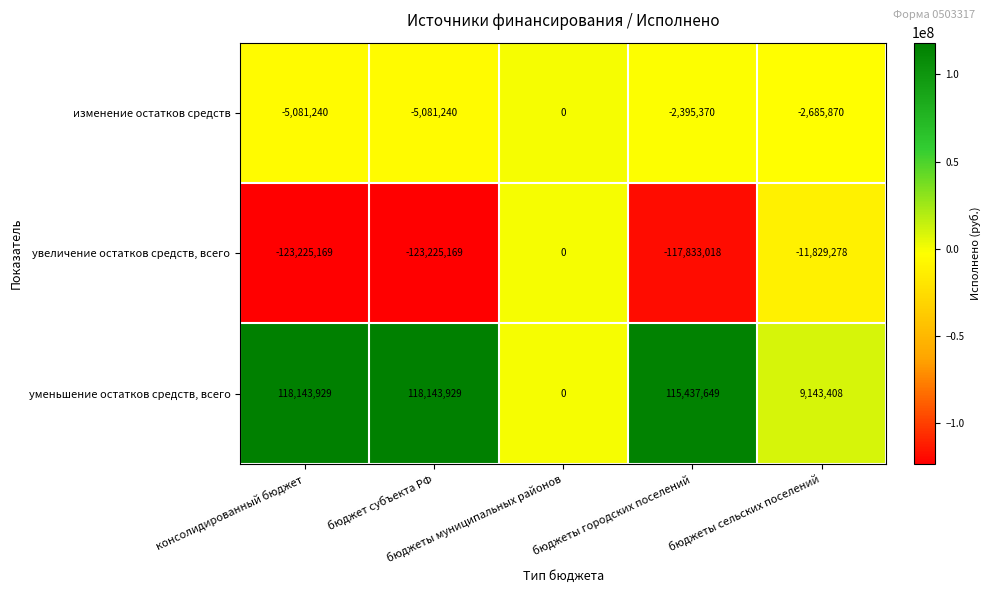

How many categories are shown in the chart?

5